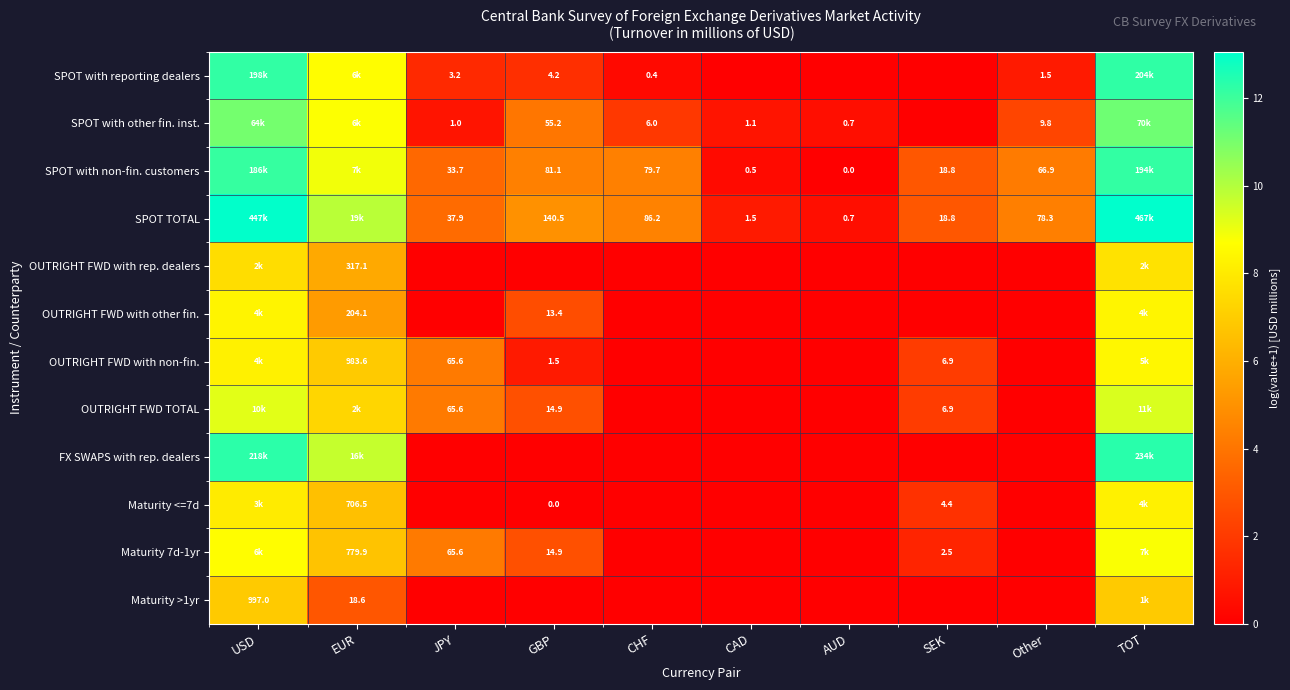

Is the value of Maturity <=7d at SEK greater than the value of SPOT TOTAL at CHF?

No